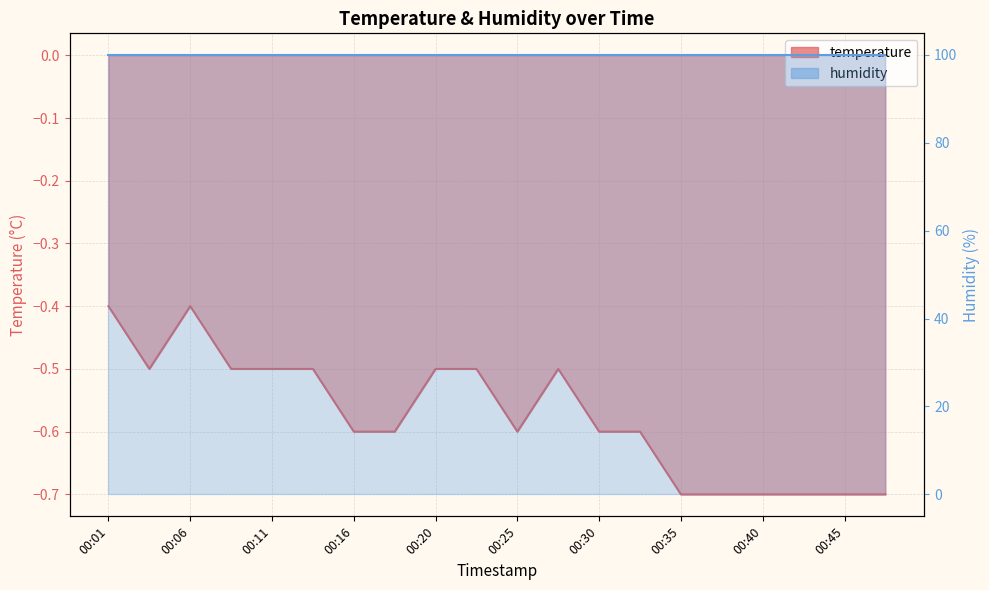

How many interior local peaks (higher than both neighbors) does the data have?

2